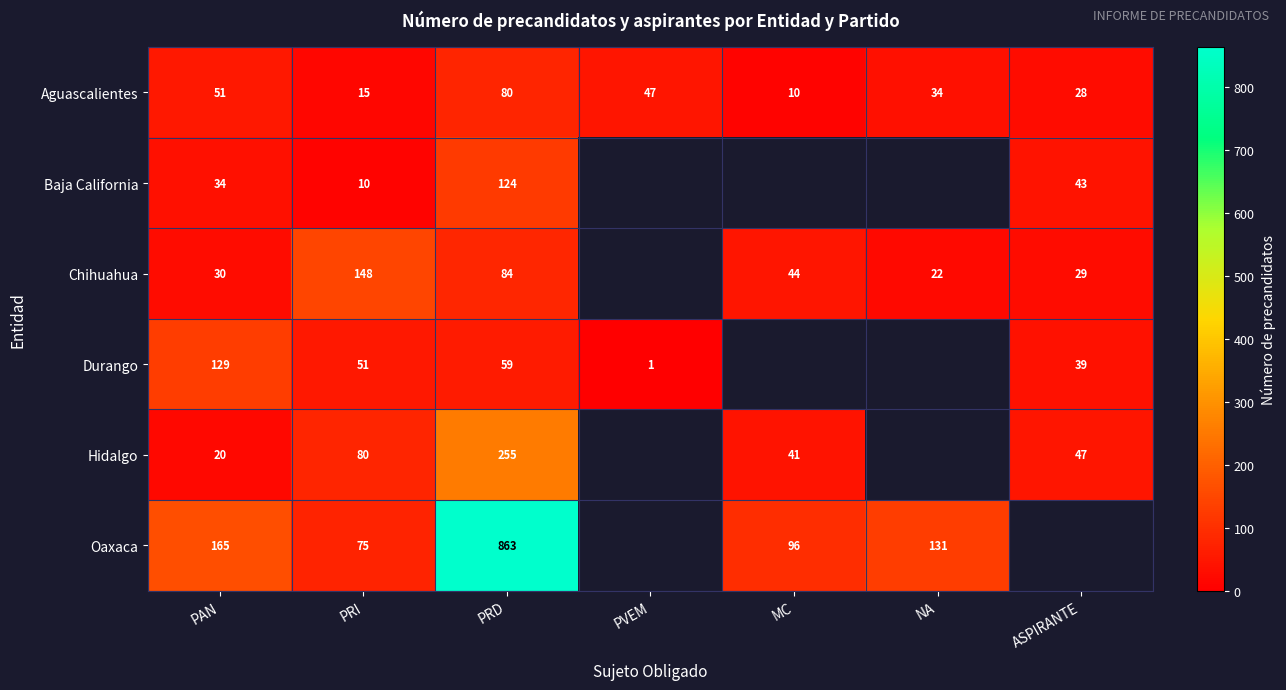

What is the difference between the highest and lowest values at PRI?

138